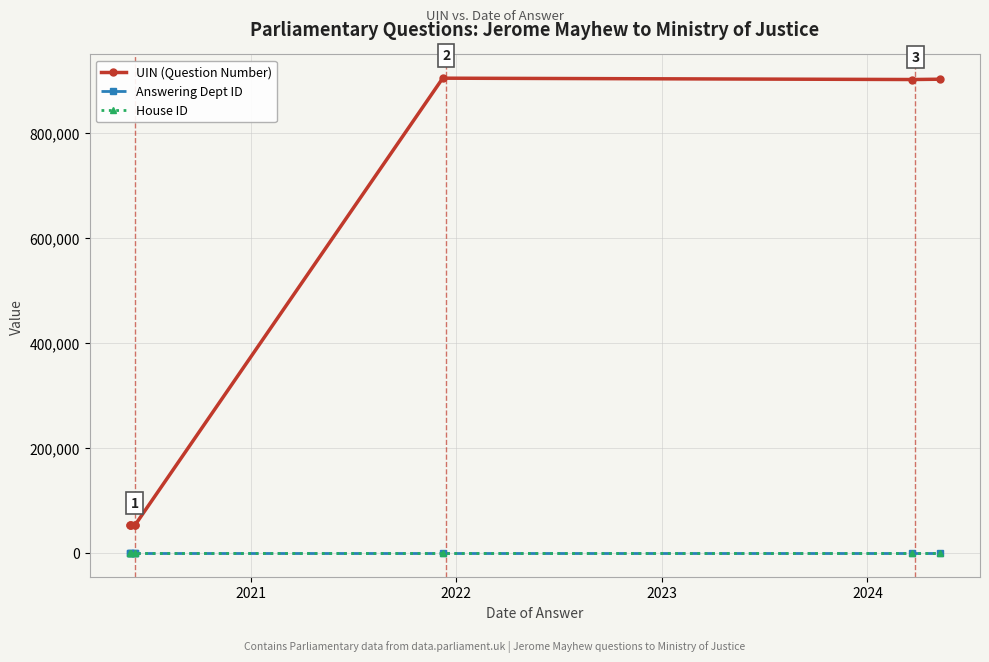

How many series are shown in this chart?

3